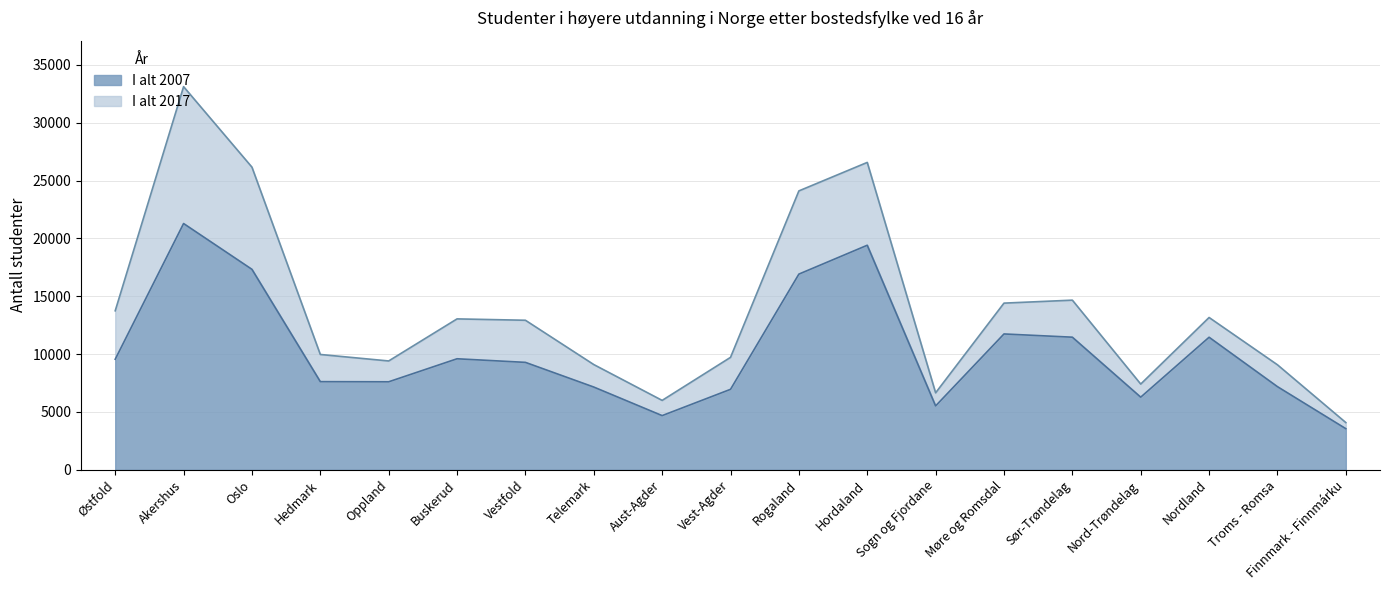

Which series changed the most between Møre og Romsdal and Troms - Romsa?

I alt 2017